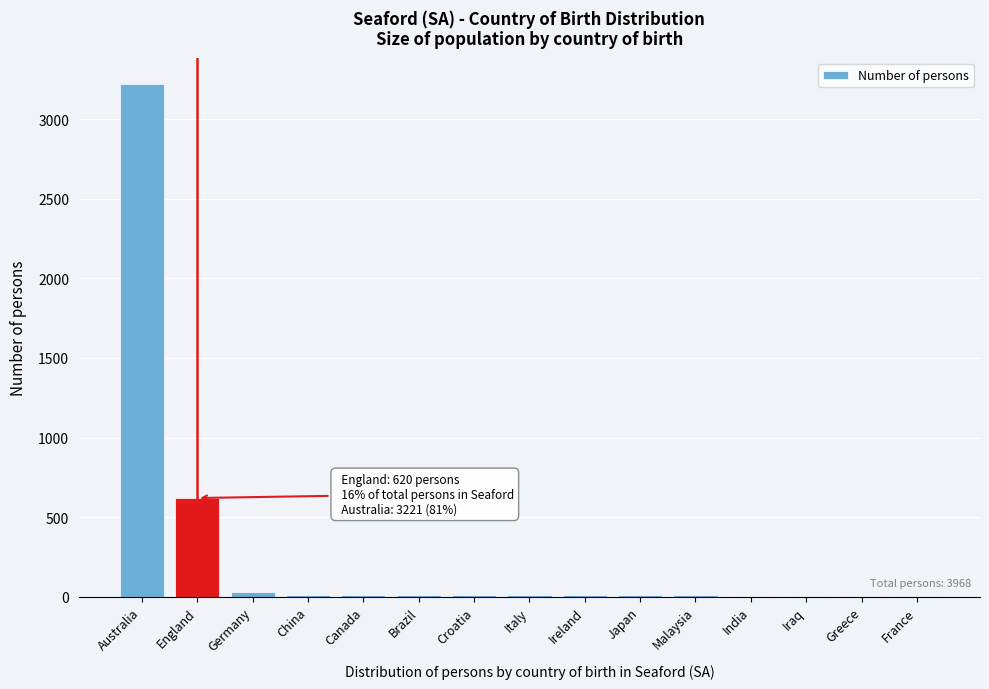

Where is the data nearest to the value 1612?

England